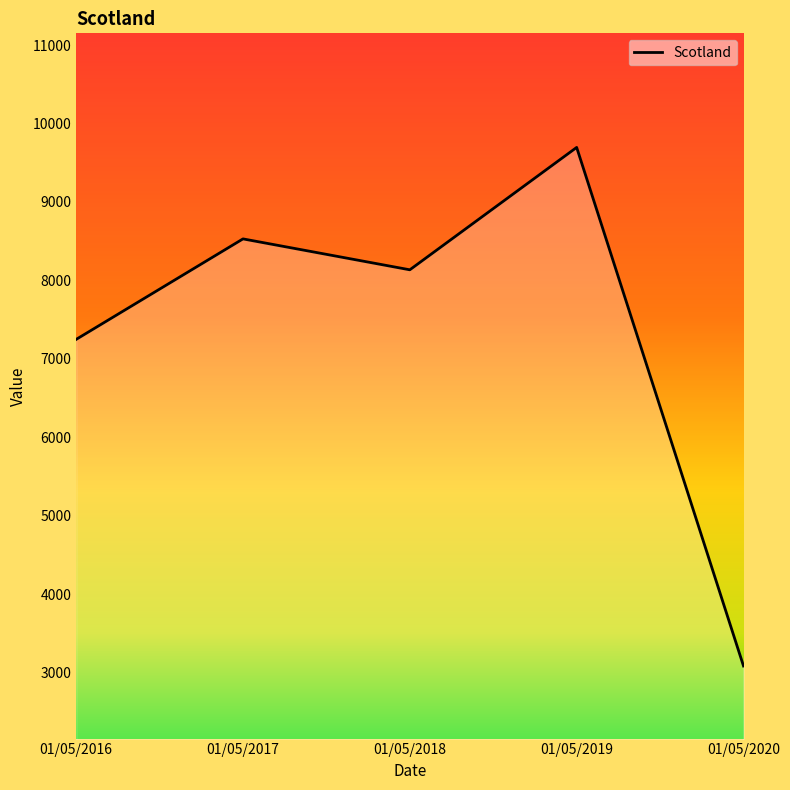

What is the average value?

7338